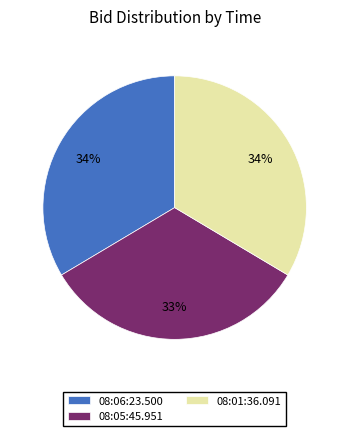

Does any single category account for the majority?

No